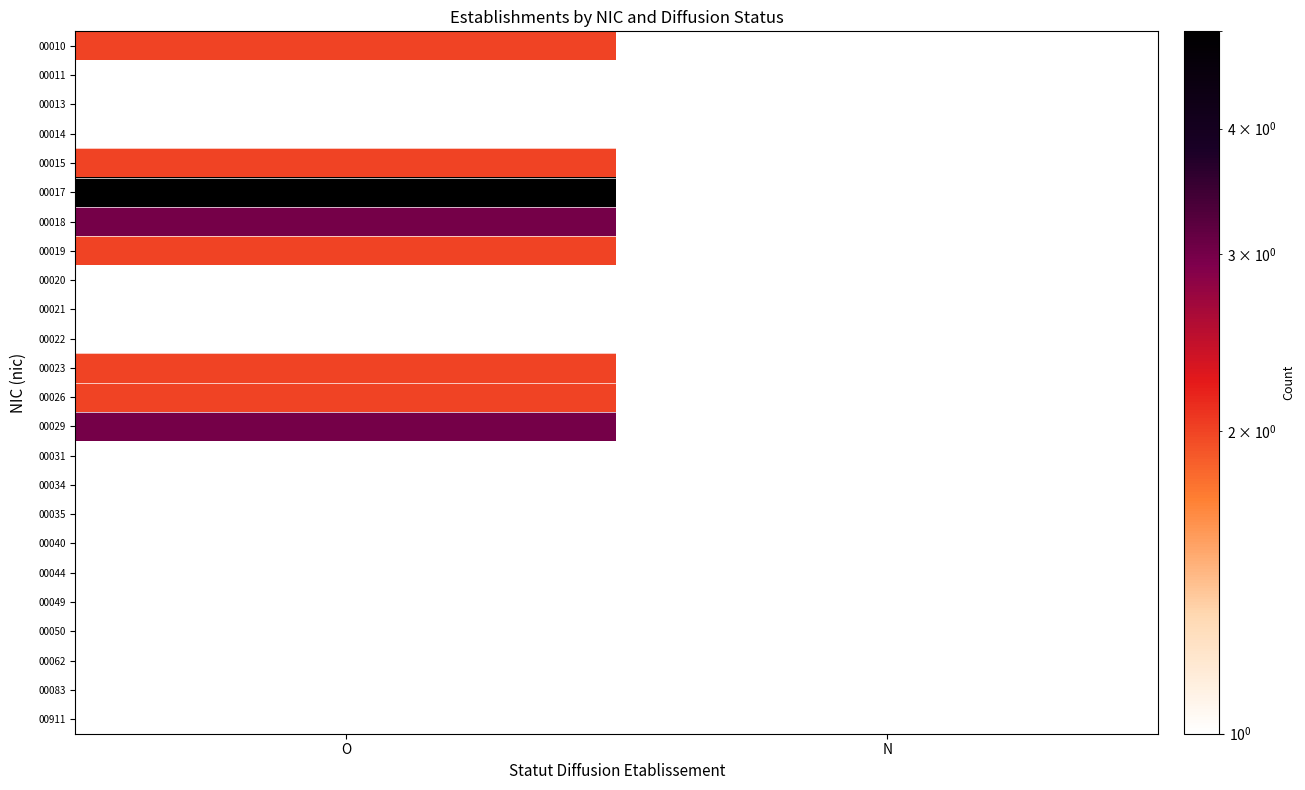

The value of 00035 at O is 0.3. True or false?

False